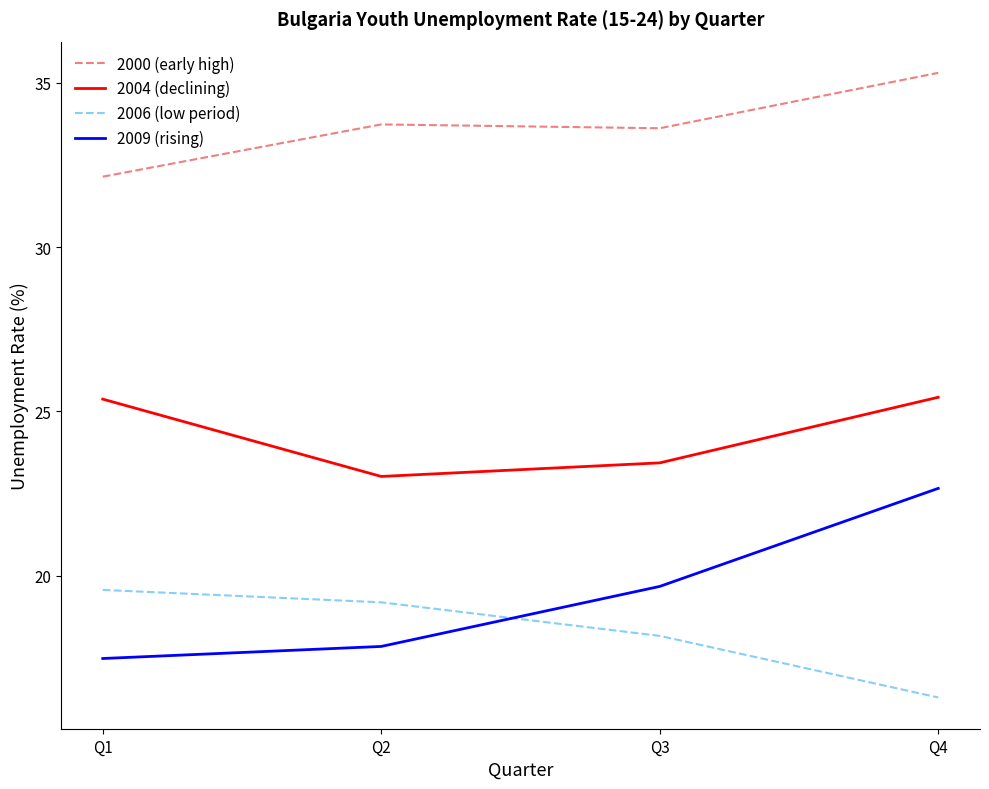

How many distinct data groups are displayed?

4